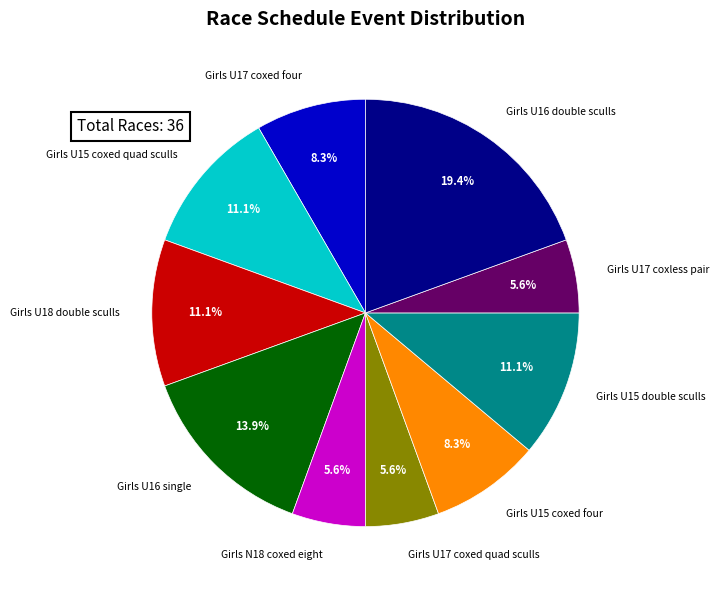

Combined, what portion of the pie is Girls U18 double sculls and Girls U15 coxed quad sculls?

22.2%